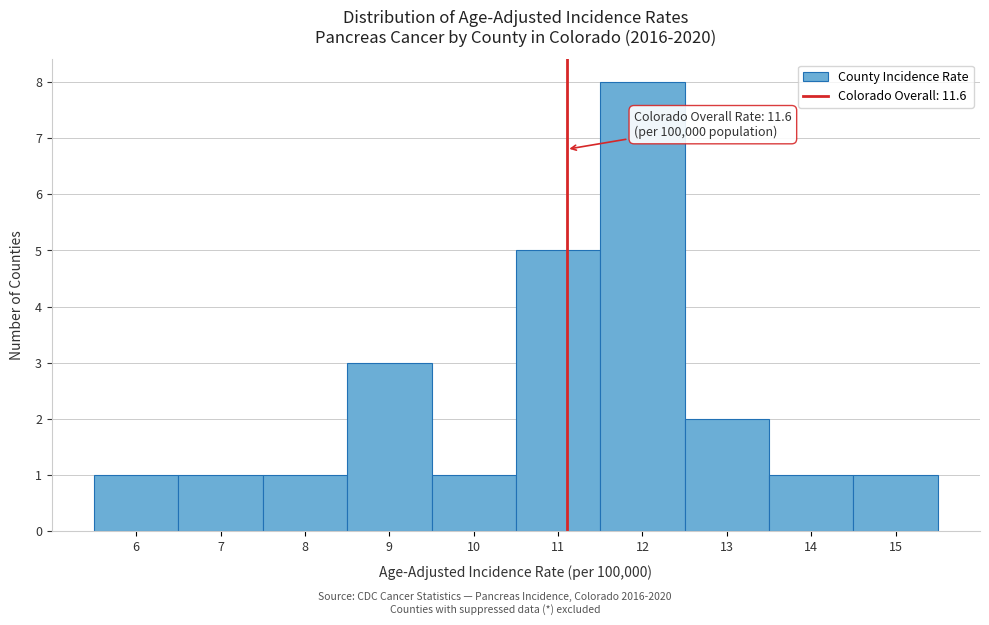

Reading right to left, transcribe all the data shown in this chart.

1	1	2	8	5	1	3	1	1	1